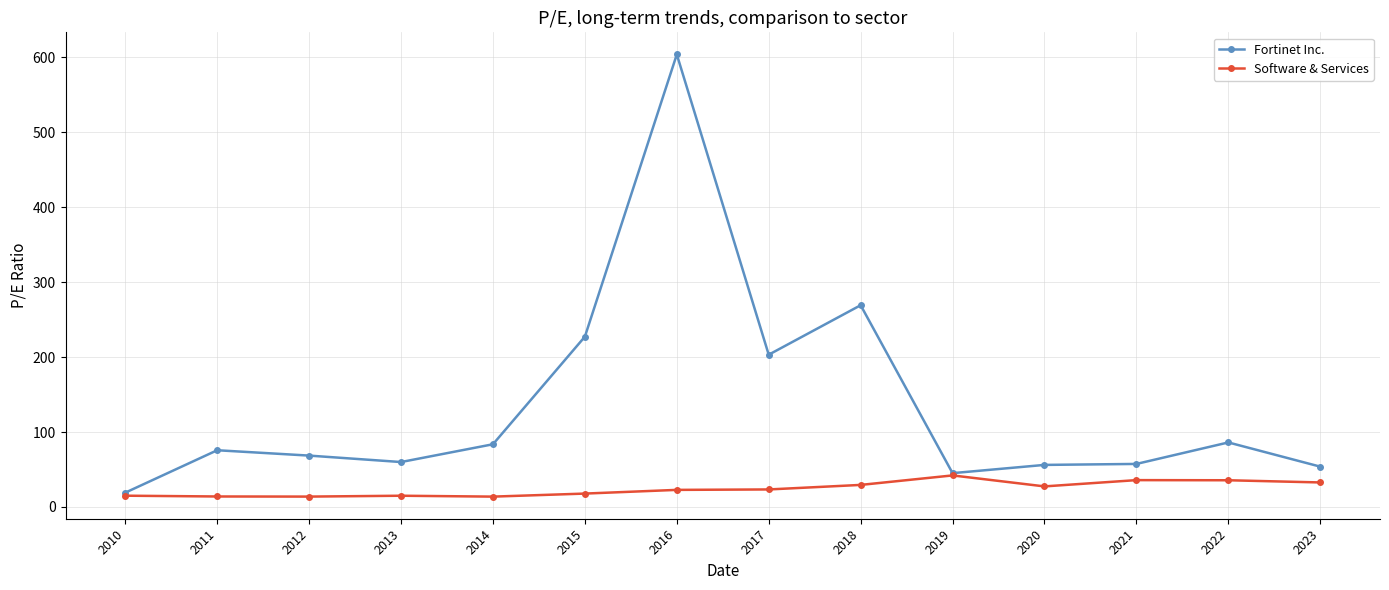

The value of Fortinet Inc. at 2016 is 603.7. True or false?

True